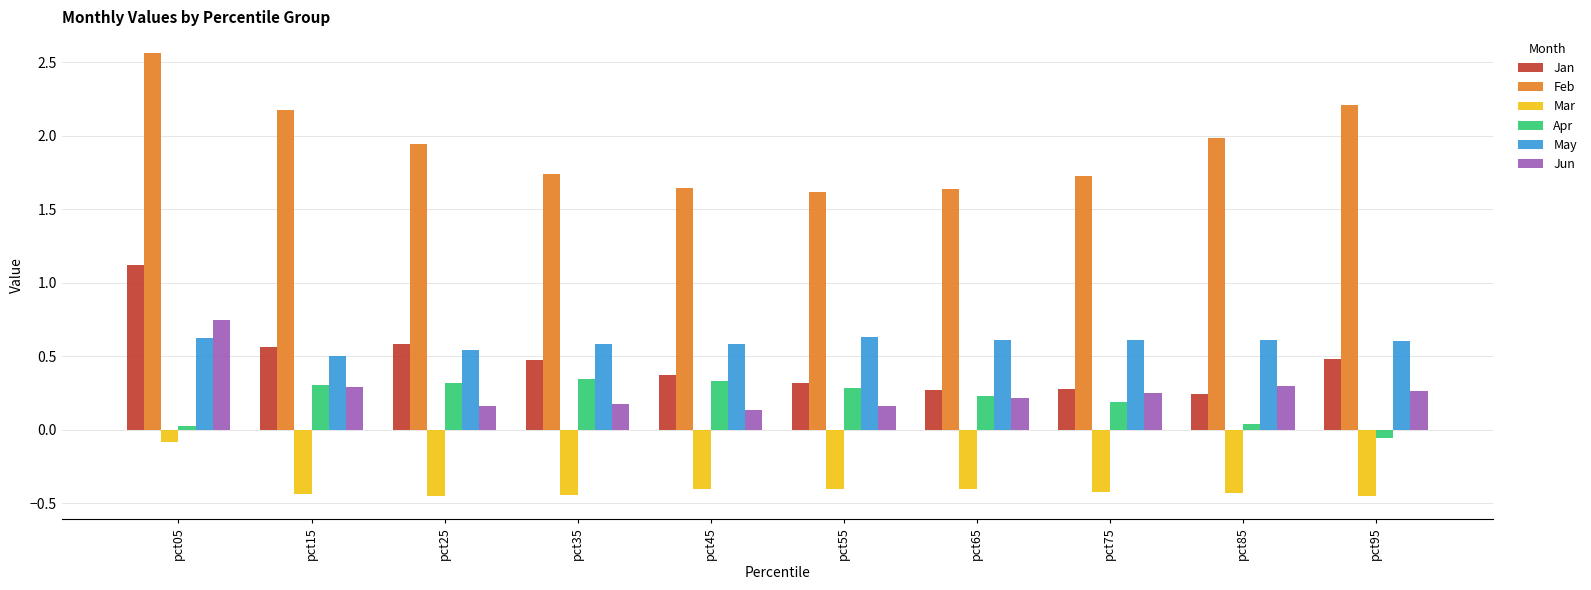

Is the value of Jun at pct15 greater than the value of Apr at pct75?

Yes